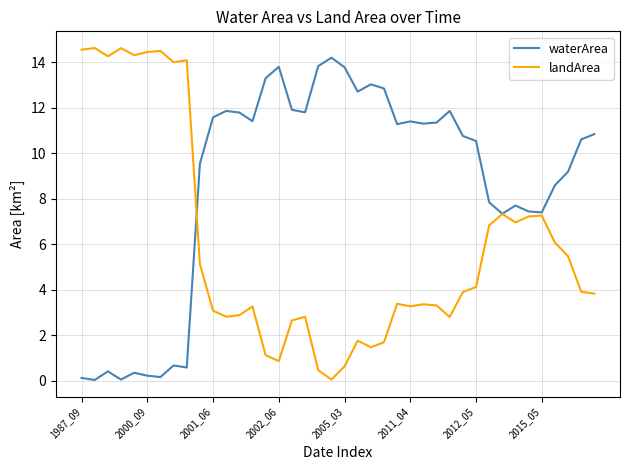

List the series in order of their overall mean, lowest first.

landArea, waterArea